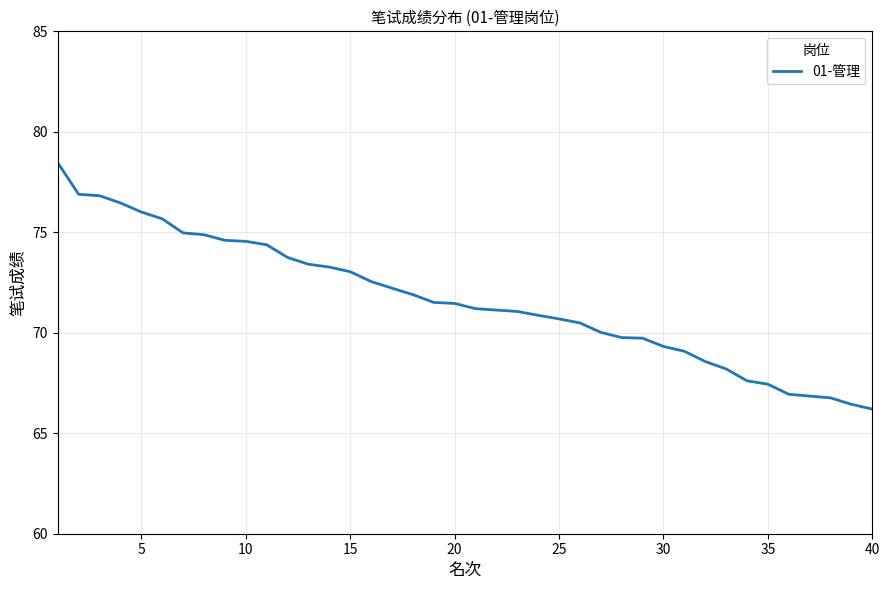

What is the minimum value shown in the chart?

66.2